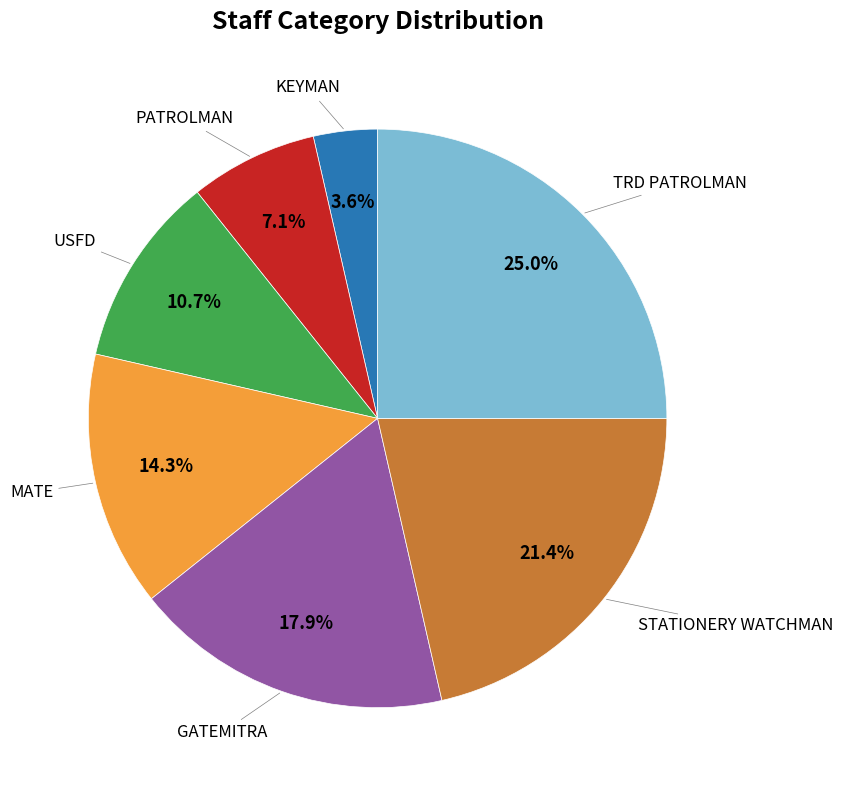

Is there any slice that represents more than half of the pie?

No